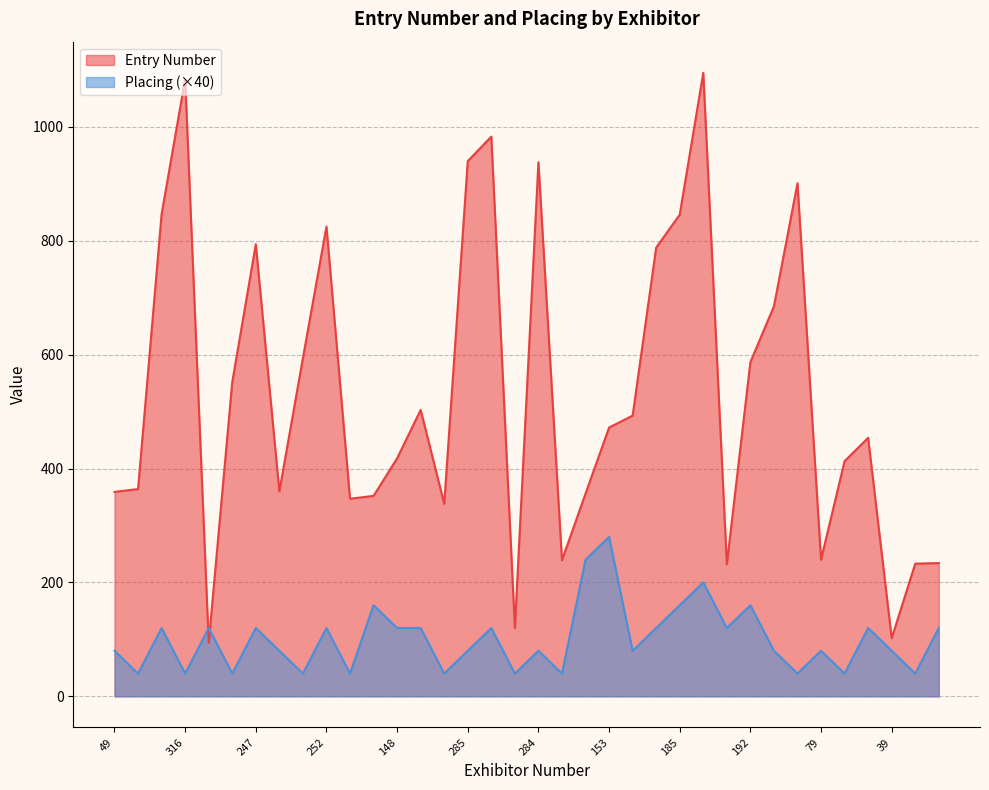

What is the label of the 16th point from the left?

285